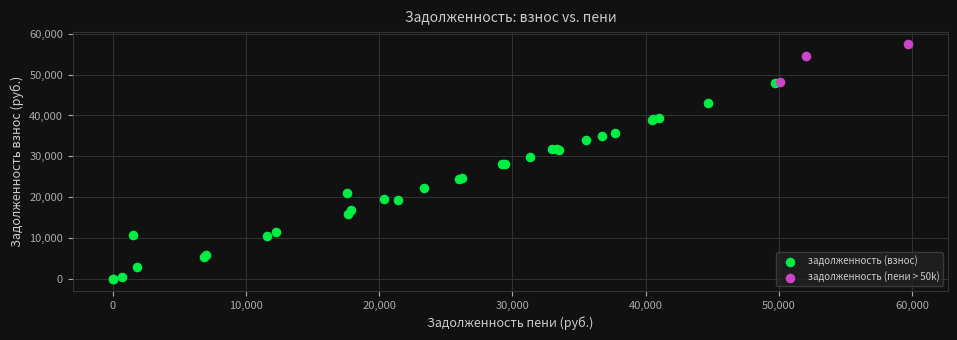

Which series contains the highest Y value?

задолженность (пени > 50k)